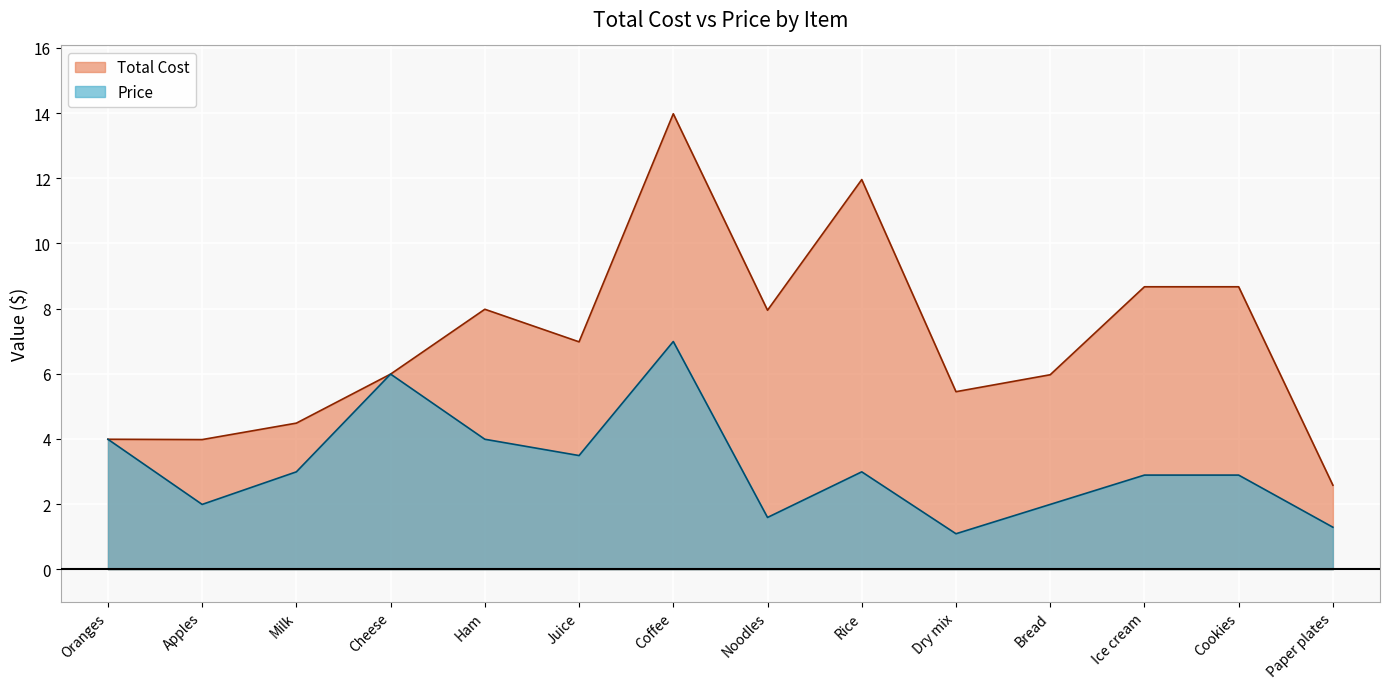

What is the difference between the second highest and second lowest values in the Total Cost series?

8.0